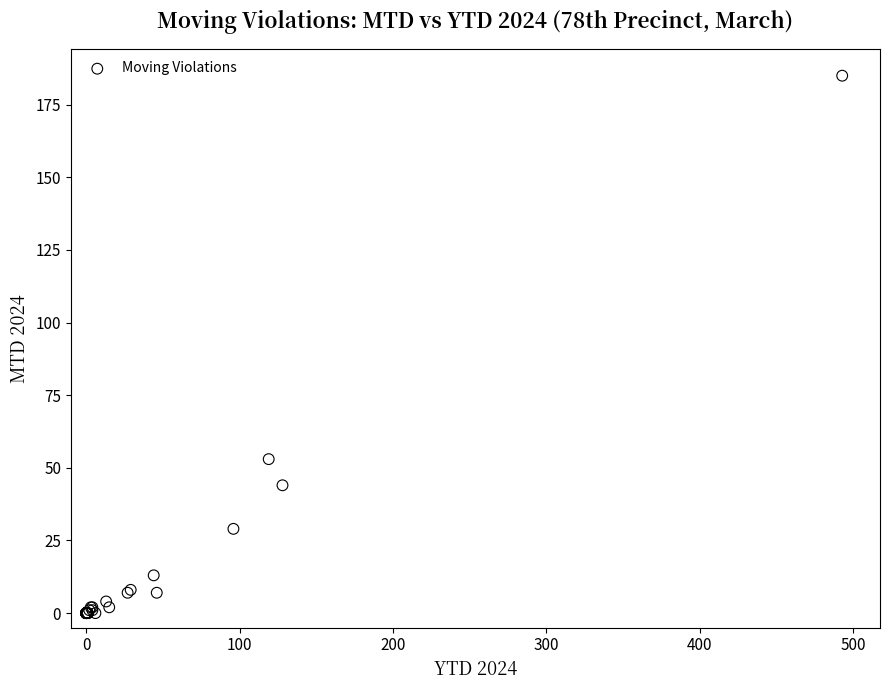

What Y value in the scatter plot is closest to 92?

53